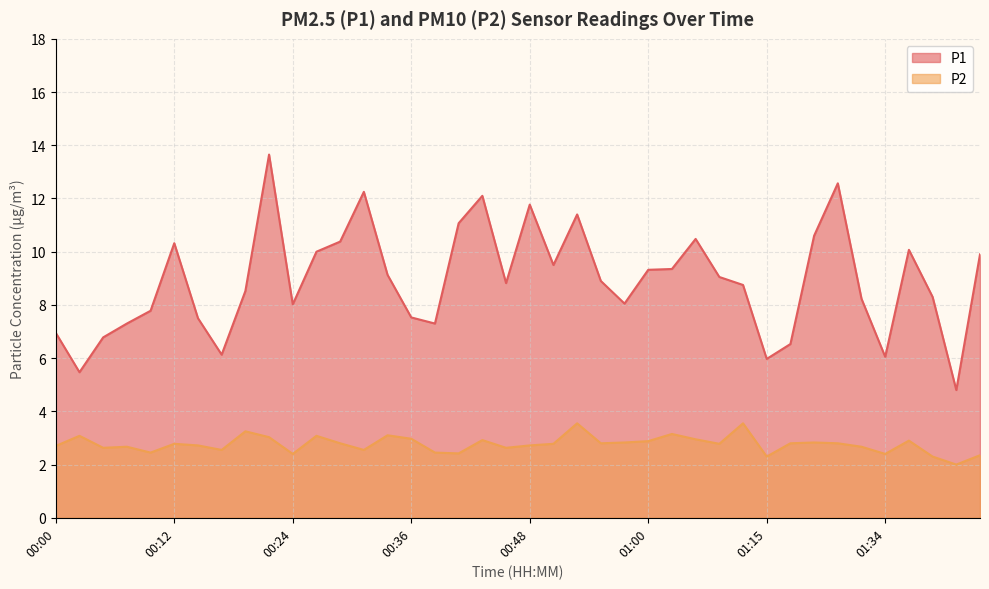

What is the minimum value shown in the chart?

2.0